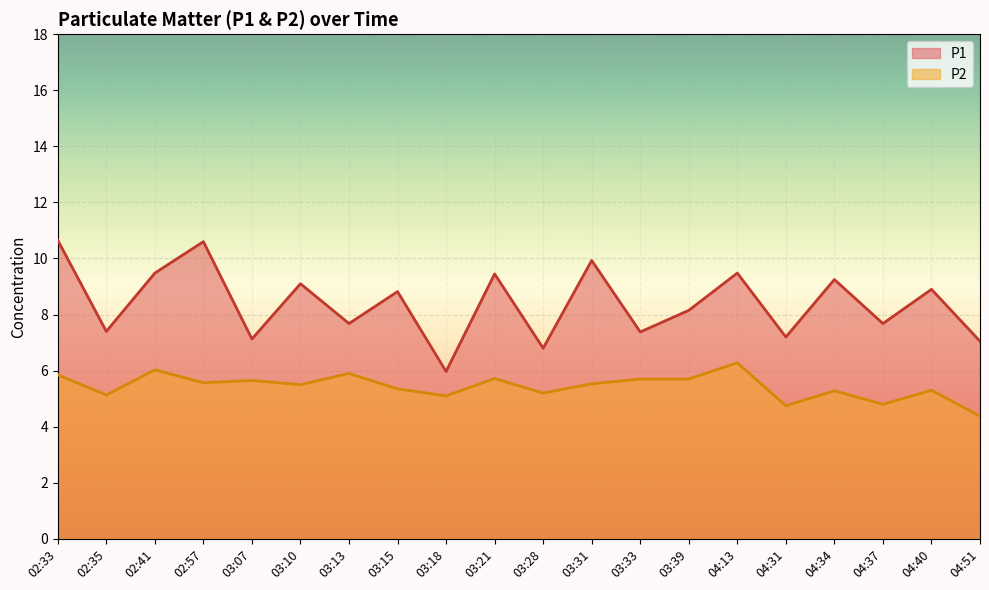

At which category does P1 reach its first local peak?

02:57